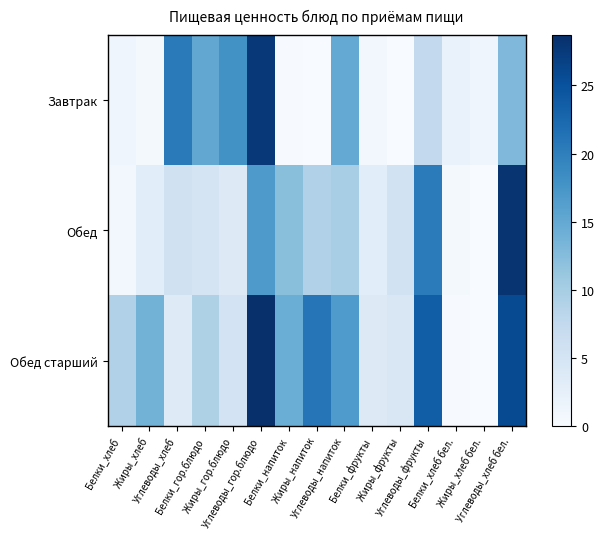

Reading left to right, list all the values displayed in this chart.

Завтрак: Белки_хлеб=1.2	Жиры_хлеб=0.5	Углеводы_хлеб=20.5	Белки_гор.блюдо=15.2	Жиры_гор.блюдо=17.8	Углеводы_гор.блюдо=27.7	Белки_напиток=0.2	Жиры_напиток=0.1	Углеводы_напиток=15.0	Белки_фрукты=0.8	Жиры_фрукты=0.0	Углеводы_фрукты=7.5	Белки_хлеб бел.=2.0	Жиры_хлеб бел.=1.2	Углеводы_хлеб бел.=13.0
Обед: Белки_хлеб=0.7	Жиры_хлеб=3.1	Углеводы_хлеб=5.7	Белки_гор.блюдо=5.1	Жиры_гор.блюдо=3.6	Углеводы_гор.блюдо=16.9	Белки_напиток=12.2	Жиры_напиток=9.1	Углеводы_напиток=9.9	Белки_фрукты=3.1	Жиры_фрукты=5.4	Углеводы_фрукты=20.3	Белки_хлеб бел.=0.5	Жиры_хлеб бел.=0.1	Углеводы_хлеб бел.=28.1
Обед старший: Белки_хлеб=9.1	Жиры_хлеб=13.7	Углеводы_хлеб=3.5	Белки_гор.блюдо=9.2	Жиры_гор.блюдо=5.2	Углеводы_гор.блюдо=28.7	Белки_напиток=14.4	Жиры_напиток=21.0	Углеводы_напиток=16.8	Белки_фрукты=3.6	Жиры_фрукты=4.3	Углеводы_фрукты=23.6	Белки_хлеб бел.=0.2	Жиры_хлеб бел.=0.0	Углеводы_хлеб бел.=25.7